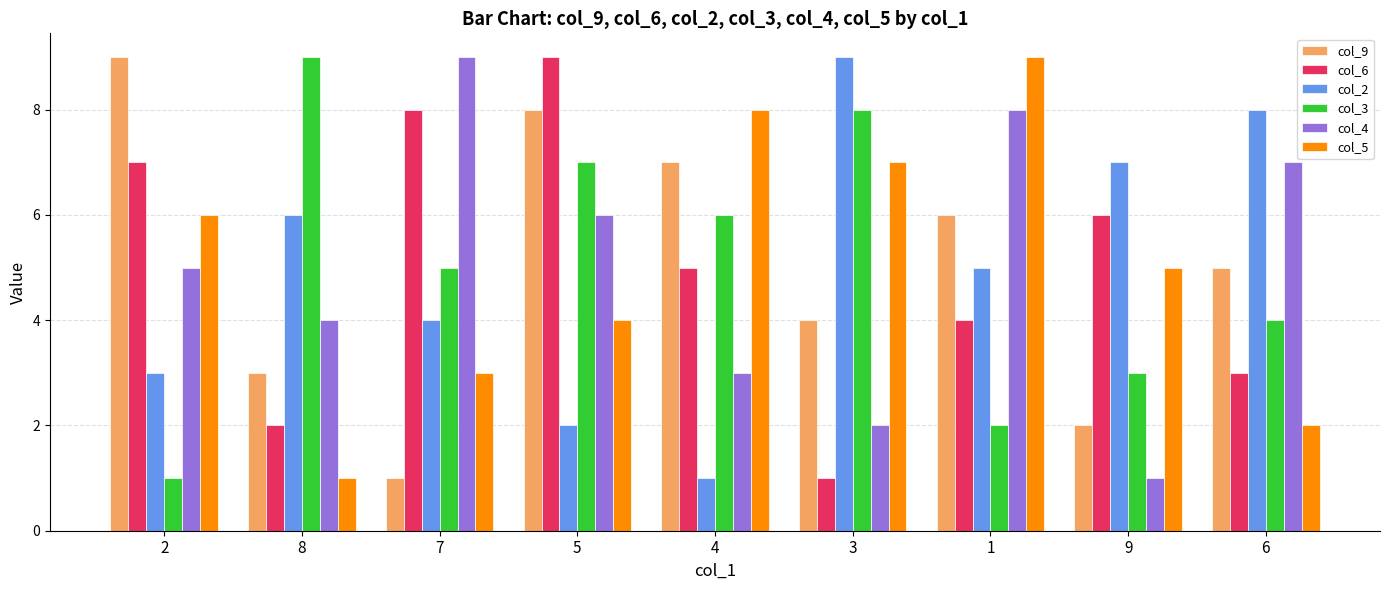

What is the greatest value displayed?

9